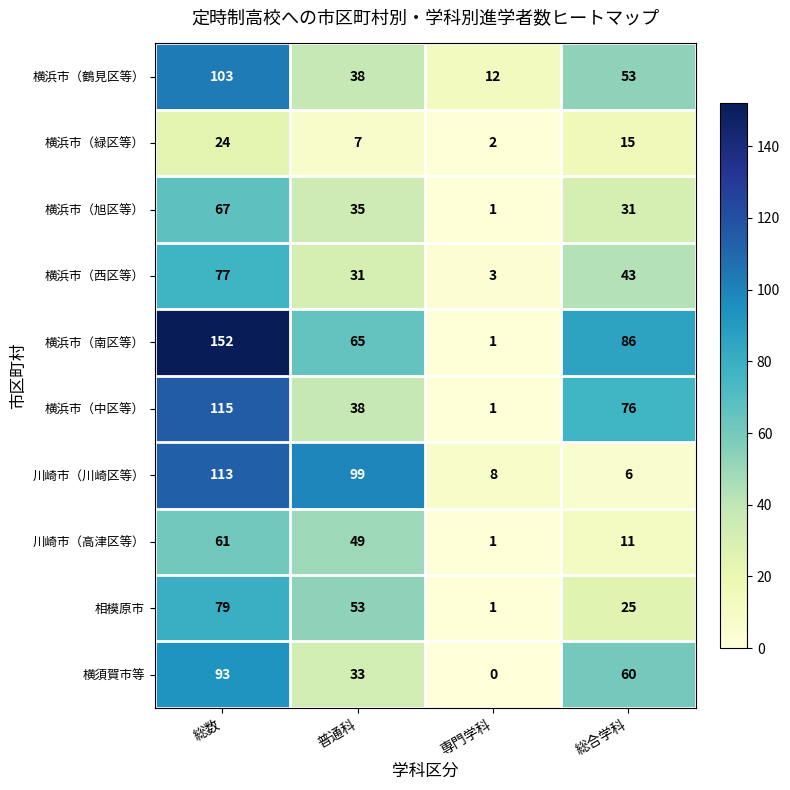

Which label corresponds to the smallest value in the chart?

専門学科